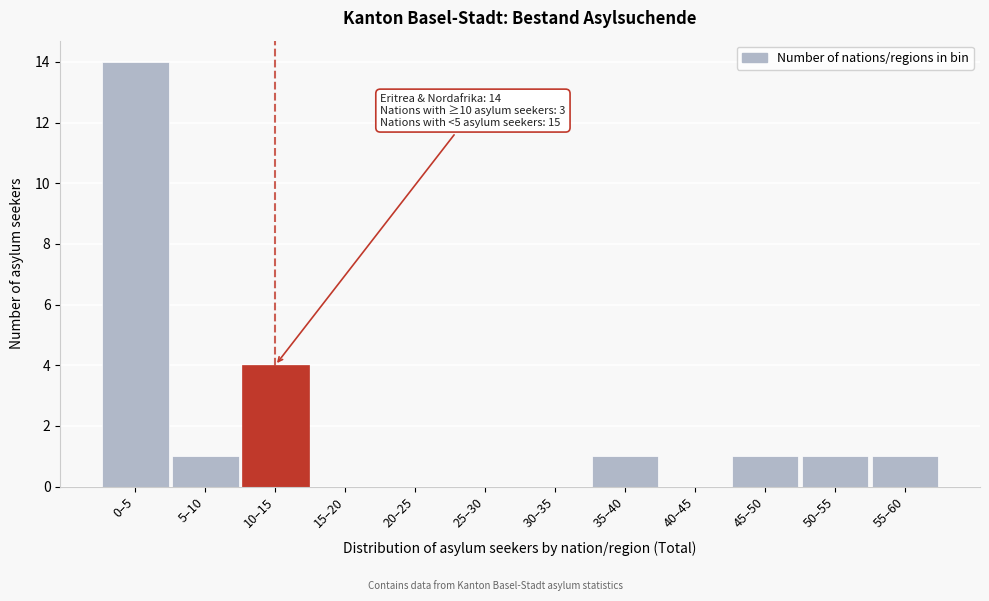

Reading right to left, list all the values displayed in this chart.

55–60=1	50–55=1	45–50=1	40–45=0	35–40=1	30–35=0	25–30=0	20–25=0	15–20=0	10–15=4	5–10=1	0–5=14